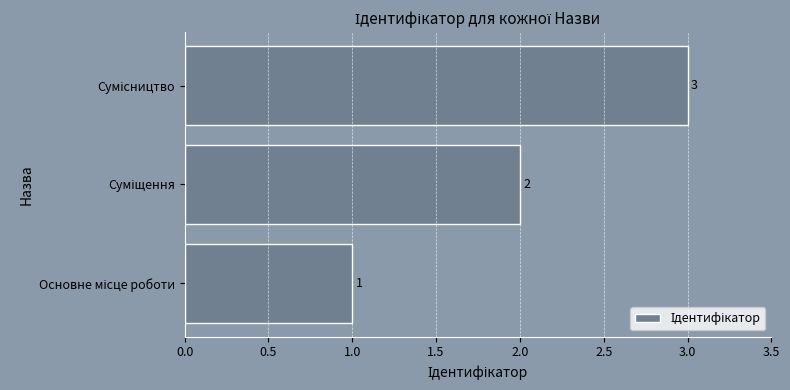

What is the greatest value displayed?

3